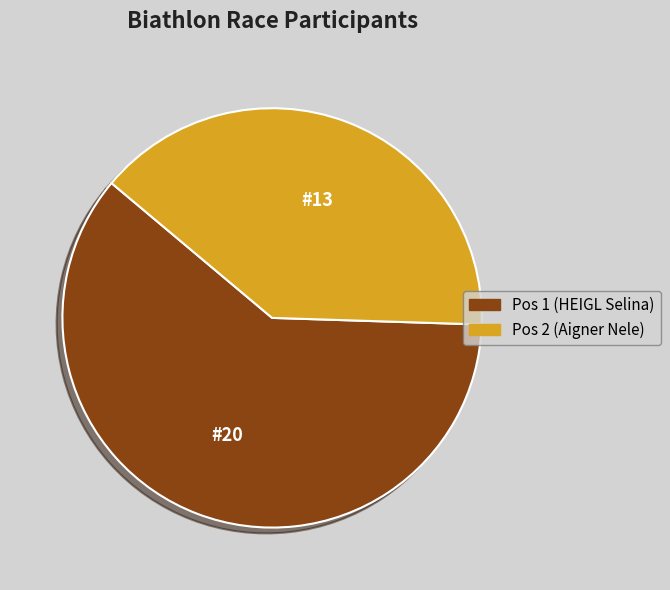

True or false: Pos 1 (HEIGL Selina) accounts for 61% of the total.

True